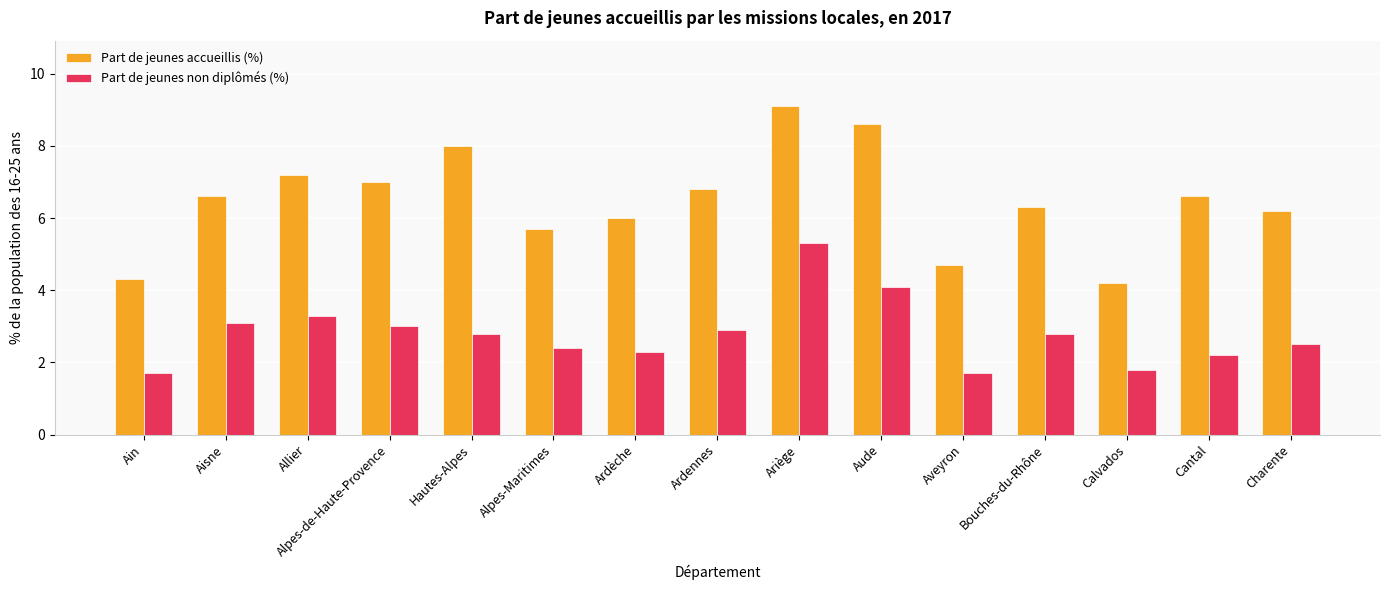

Between Aveyron and Charente, which series saw the biggest shift?

Part de jeunes accueillis (%)